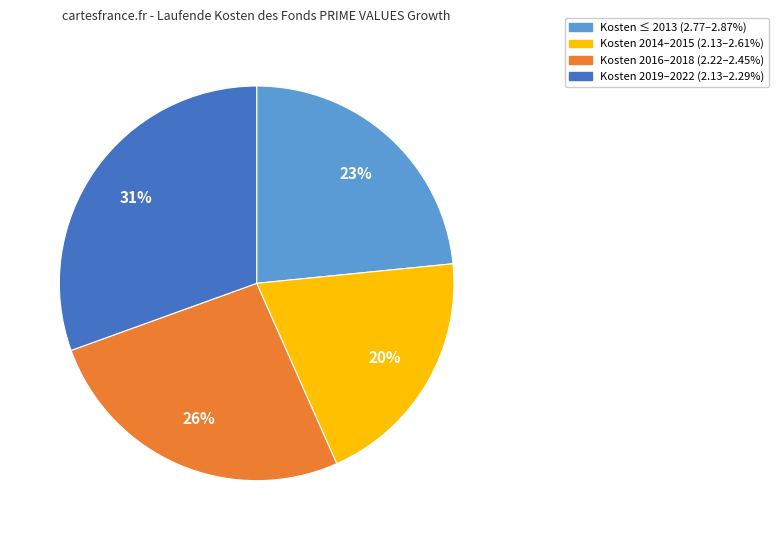

Is there any slice that represents more than half of the pie?

No